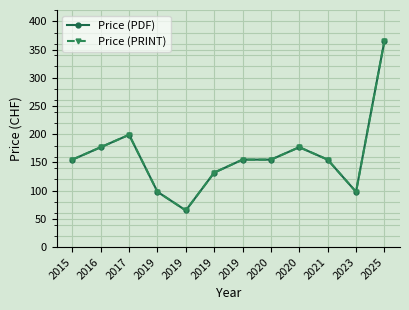

Rank the categories by Price (PDF) value from lowest to highest.

2019, 2019, 2023, 2019, 2015, 2019, 2020, 2021, 2016, 2020, 2017, 2025